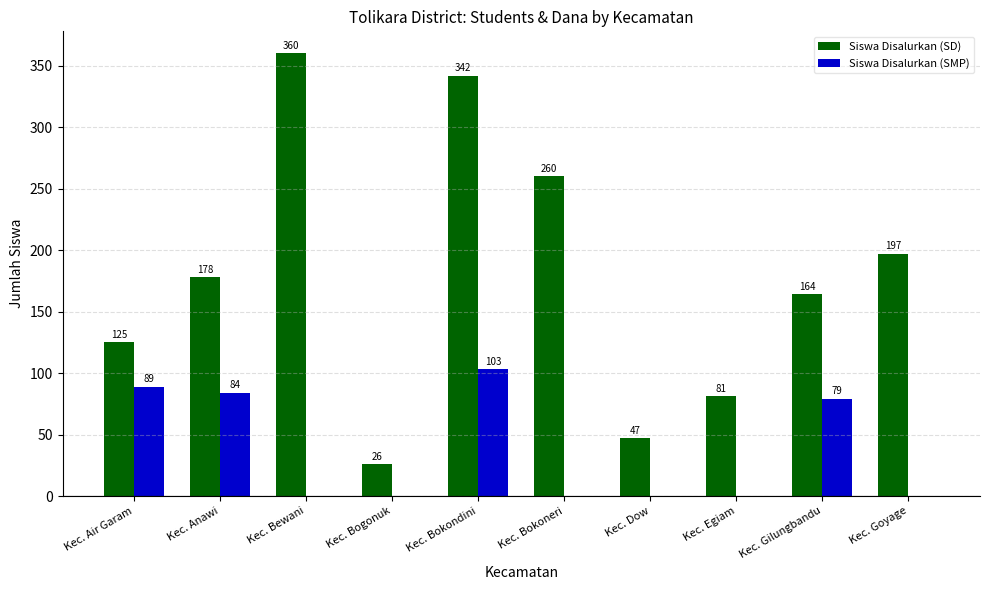

What is the sum of all Siswa Disalurkan (SMP) values?

355